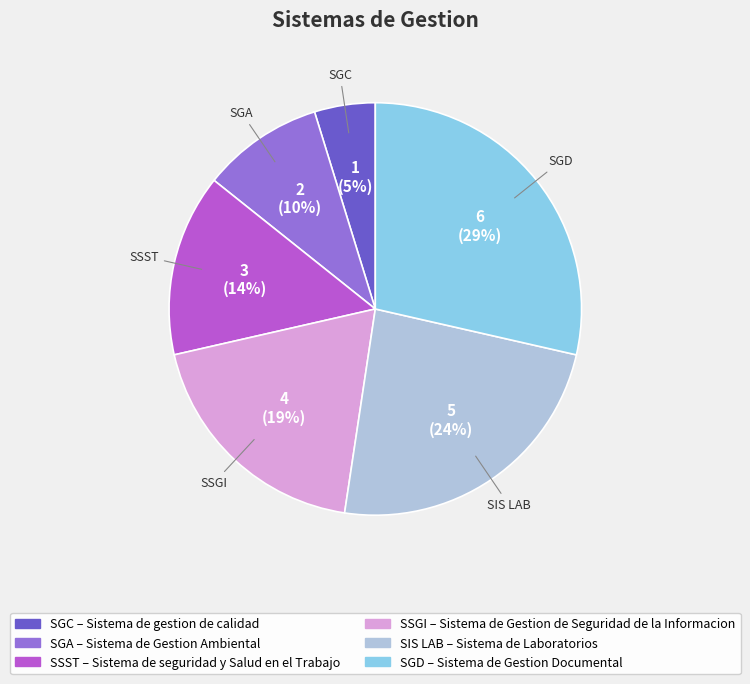

Rank the categories by value from highest to lowest.

SGD, SIS LAB, SSGI, SSST, SGA, SGC